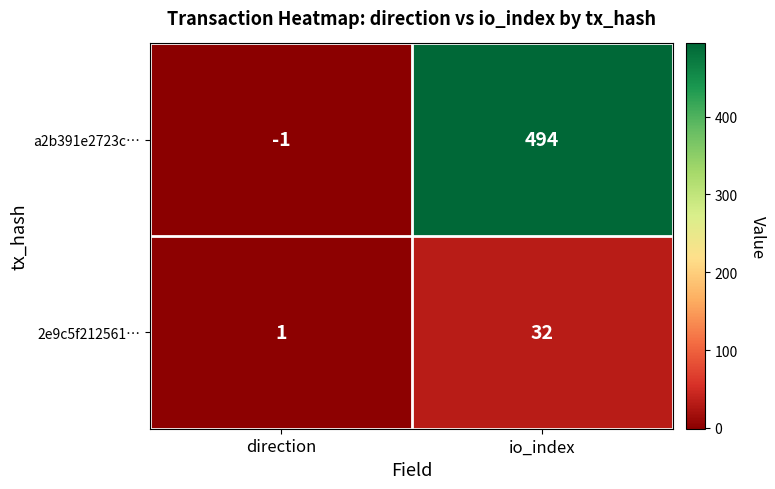

Reading left to right, list all the values displayed in this chart.

a2b391e2723c…: direction=-1	io_index=494
2e9c5f212561…: direction=1	io_index=32